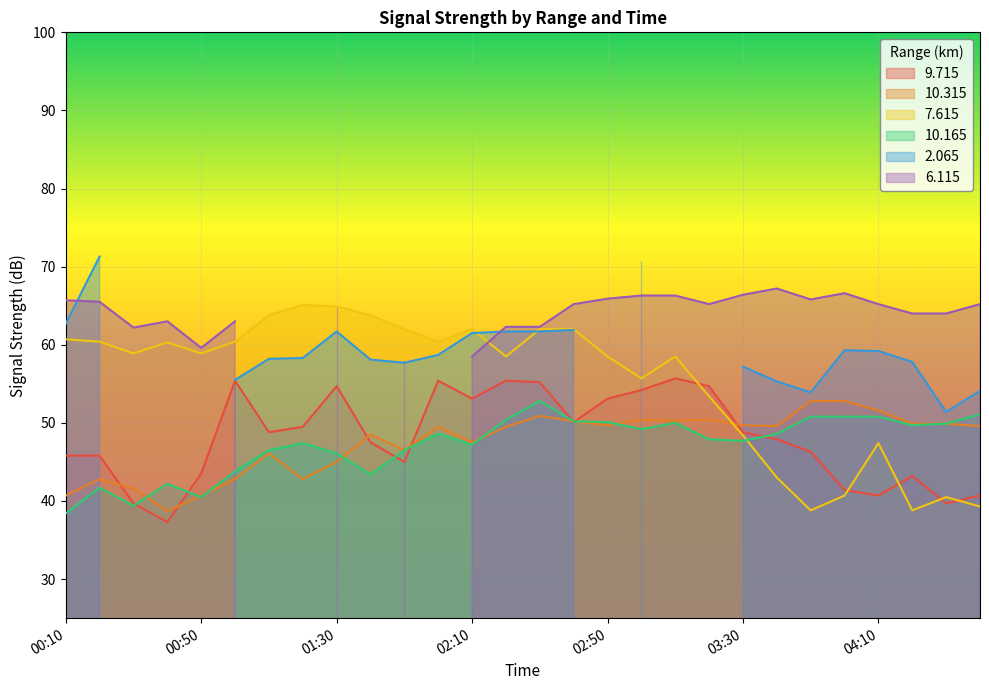

Is it true that 10.315 equals 40.7 at 00:50?

True